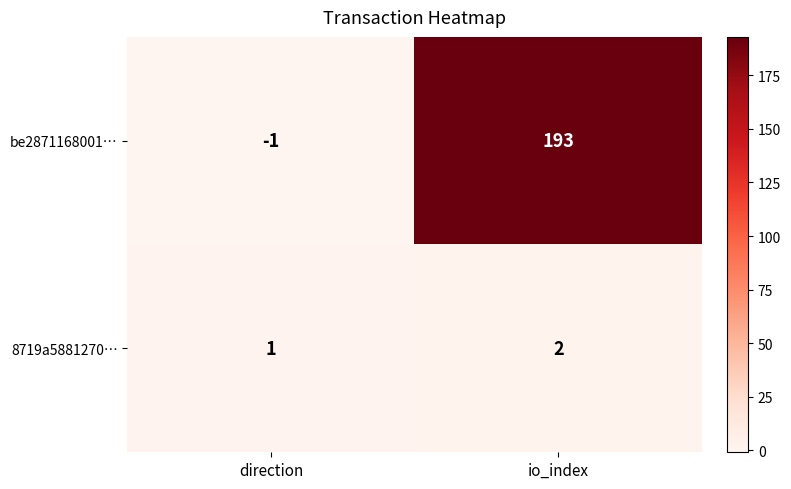

How many data points does each series have?

2